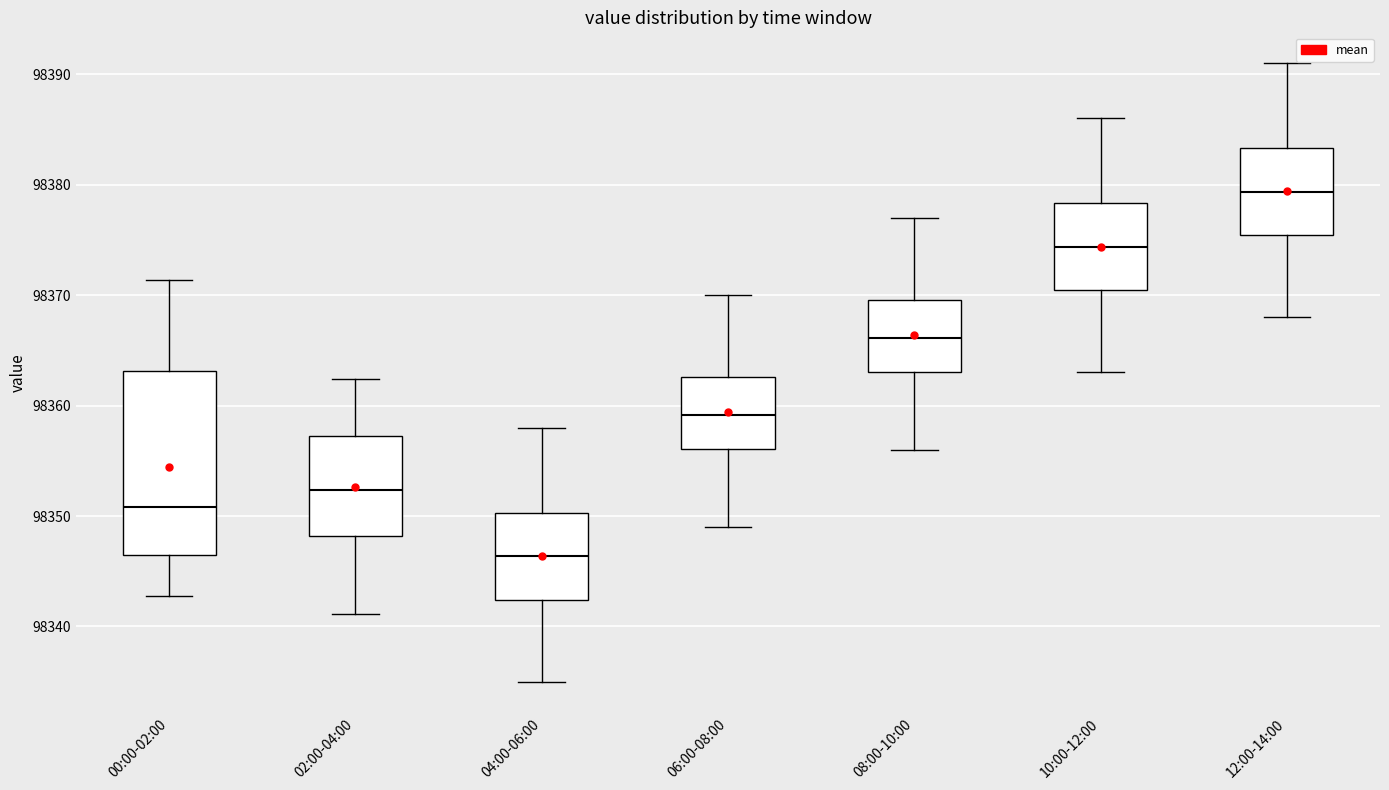

Which box's median line is the highest?

12:00-14:00